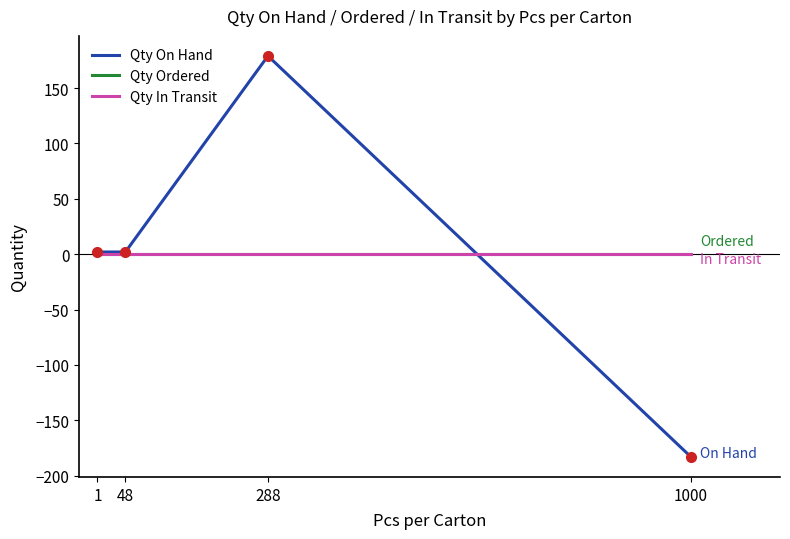

Which category has the lowest value in the Qty Ordered series?

1